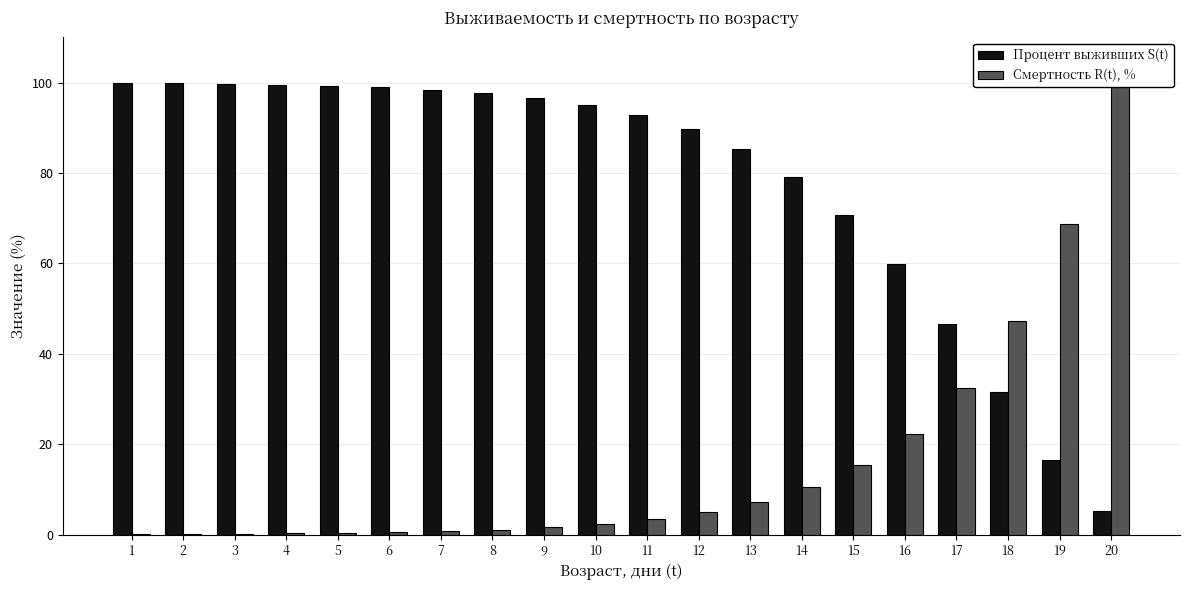

What is the greatest value displayed?

100.0